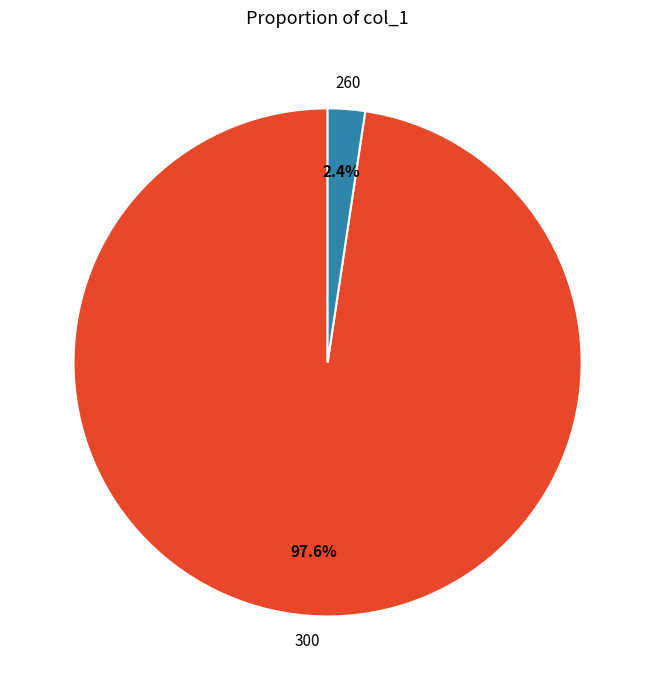

Does any single category account for the majority?

Yes